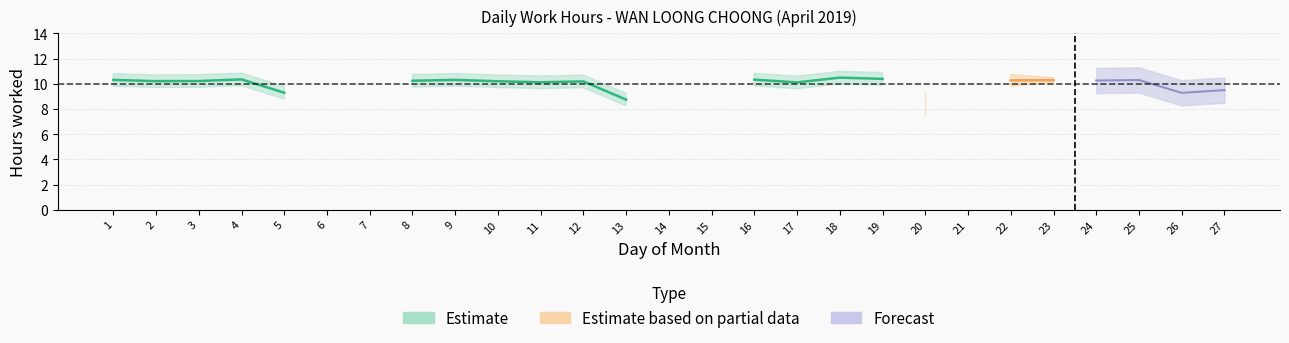

How many points are higher than both their immediate neighbors (excluding endpoints)?

7